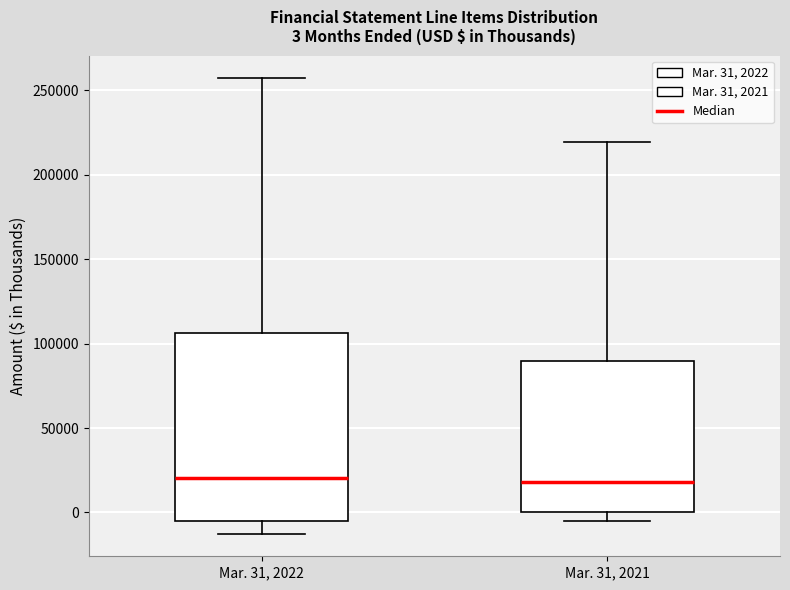

Comparing the boxes themselves (not the whiskers), which one is the tallest?

Mar. 31, 2022